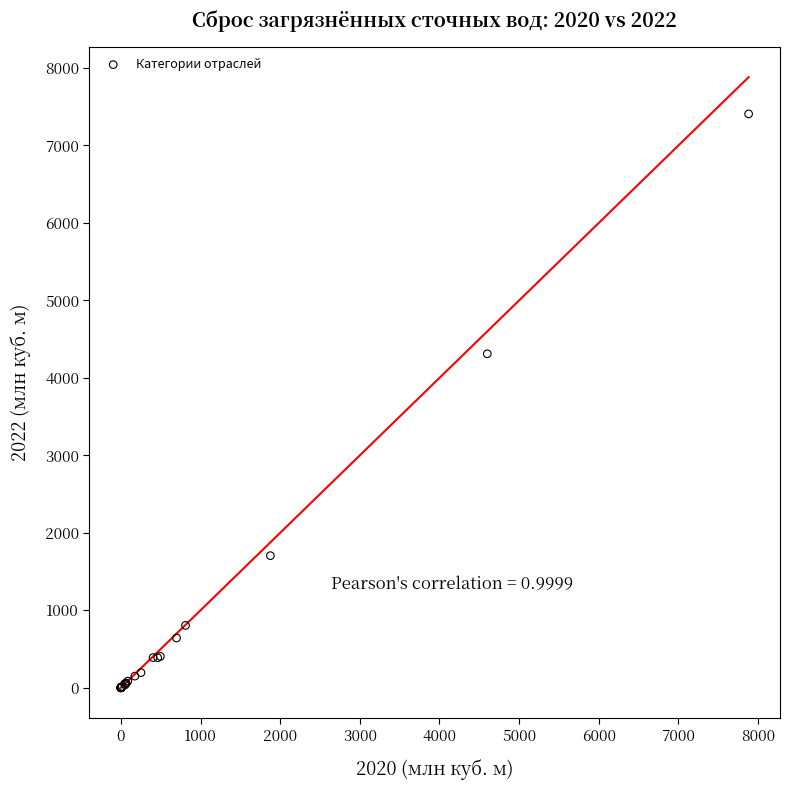

What Y value in the scatter plot is closest to 3703?

4310.4